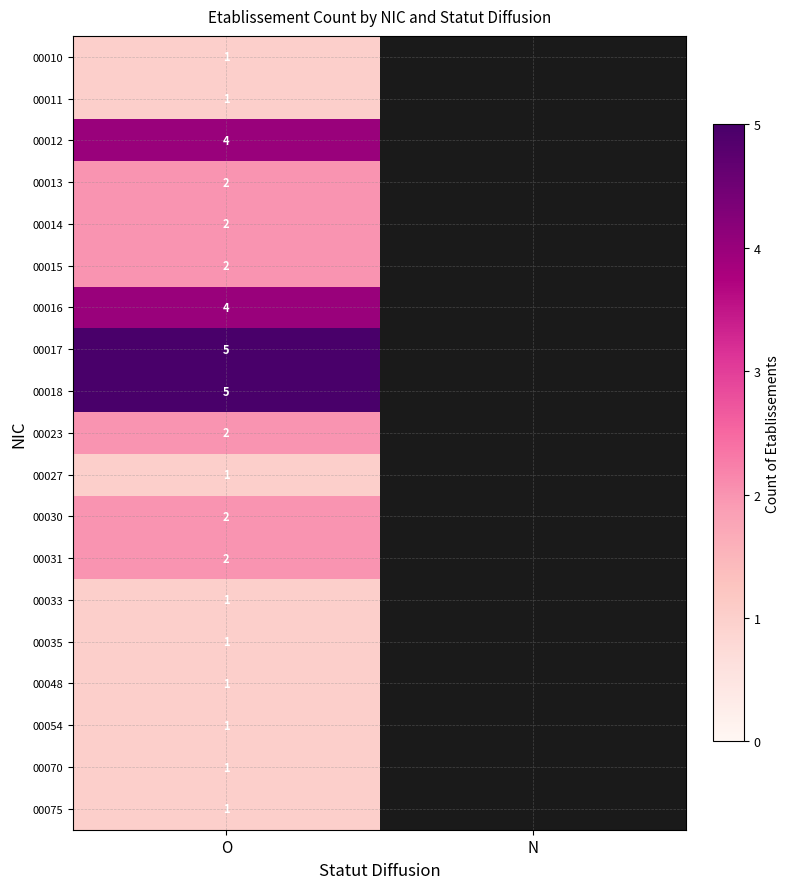

Which label corresponds to the largest value in the chart?

O